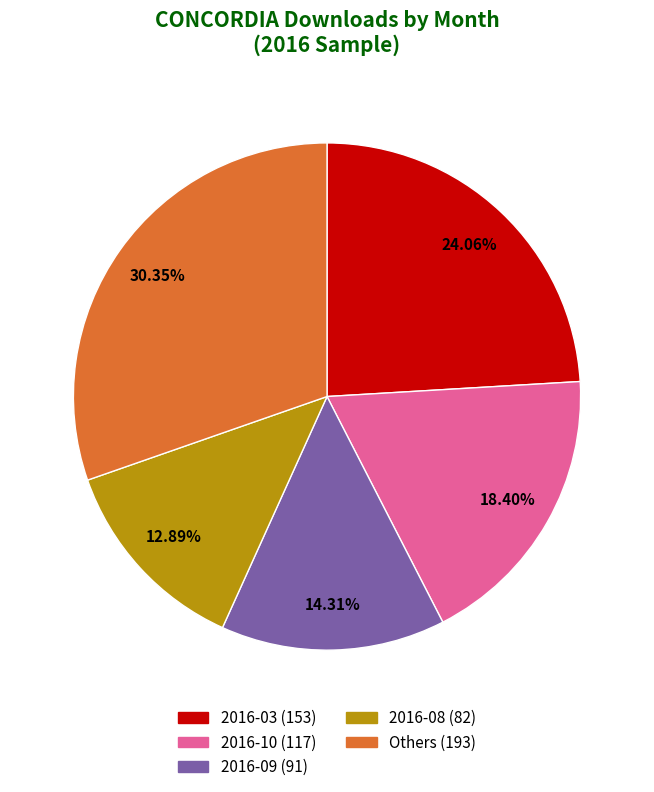

Is there a majority slice in this chart?

No